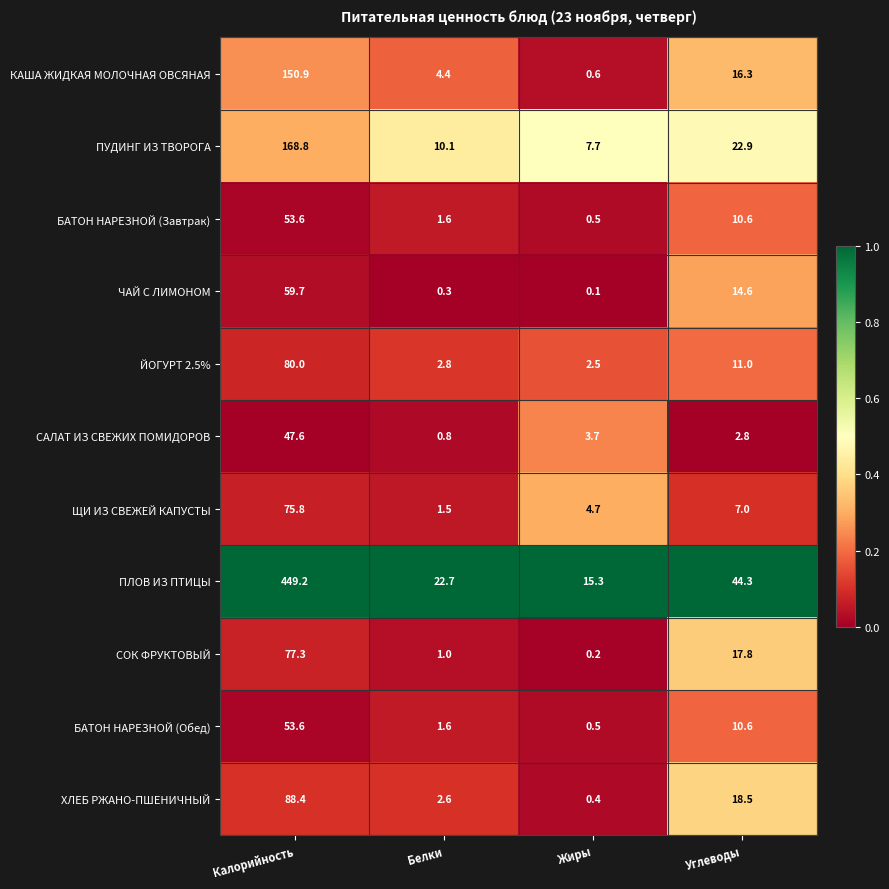

What is the difference between the highest and lowest values at Жиры?

15.2